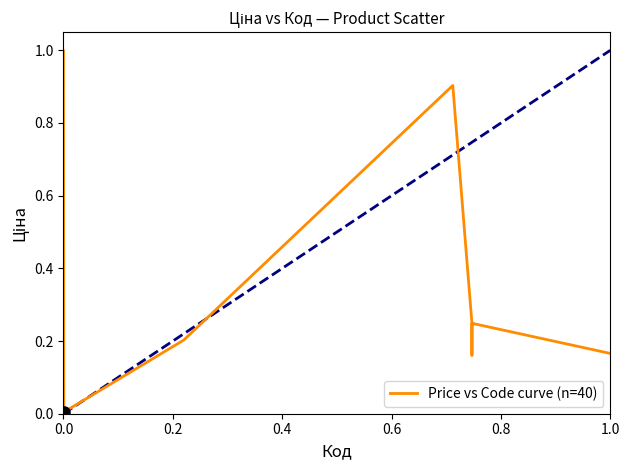

What is the greatest value displayed?

1.0